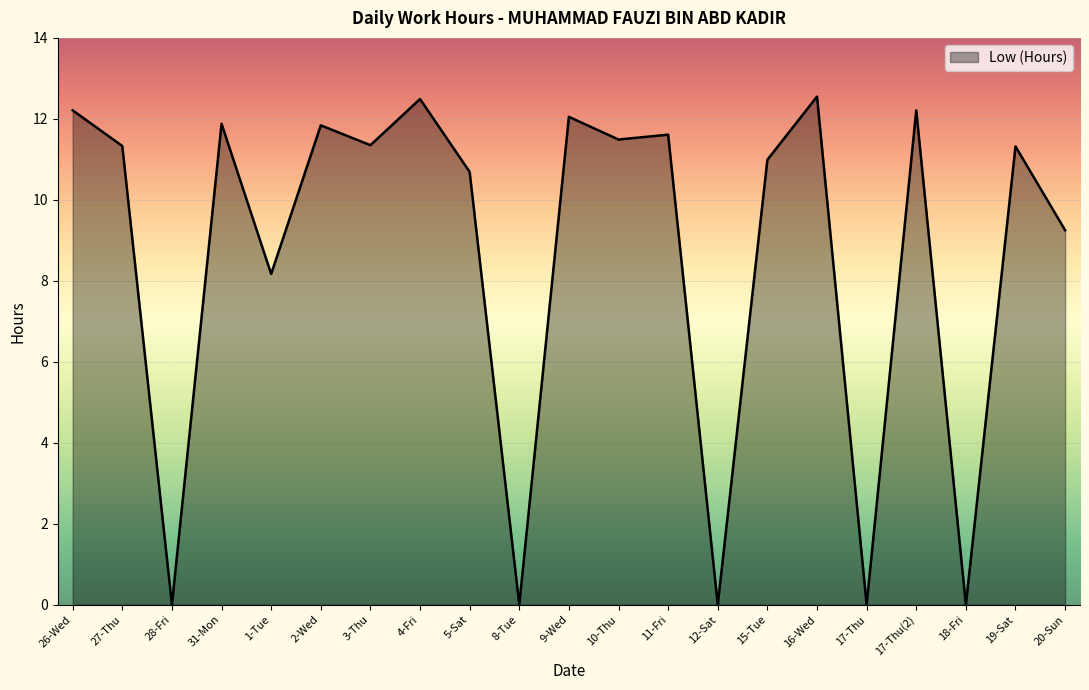

How many lines are shown in the chart?

1